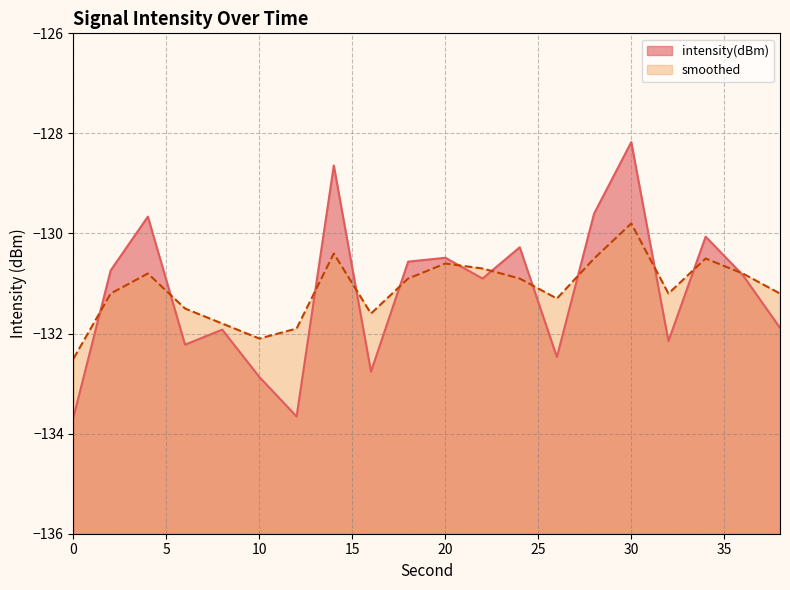

Reading left to right, transcribe all the data shown in this chart.

intensity(dBm): -133.7	-130.7	-129.7	-132.2	-131.9	-132.9	-133.7	-128.6	-132.8	-130.6	-130.5	-130.9	-130.3	-132.5	-129.6	-128.2	-132.2	-130.1	-130.8	-131.9
smoothed: -132.5	-131.2	-130.8	-131.5	-131.8	-132.1	-131.9	-130.4	-131.6	-130.9	-130.6	-130.7	-130.9	-131.3	-130.5	-129.8	-131.2	-130.5	-130.8	-131.2